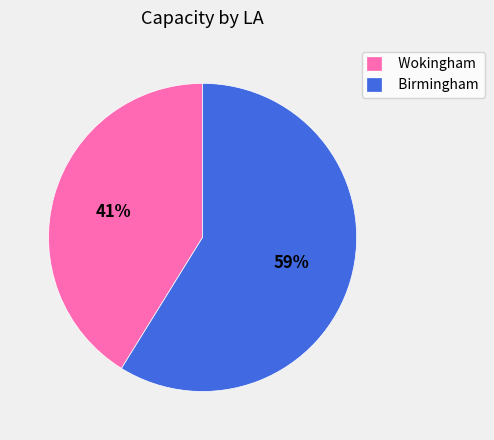

True or false: Birmingham accounts for 59% of the total.

True